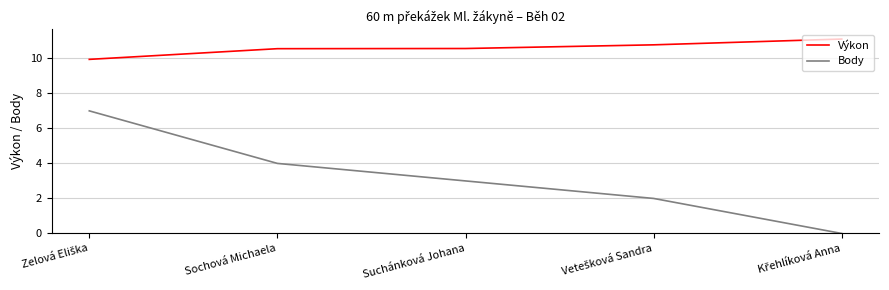

Does the chart have visible grid lines?

Yes